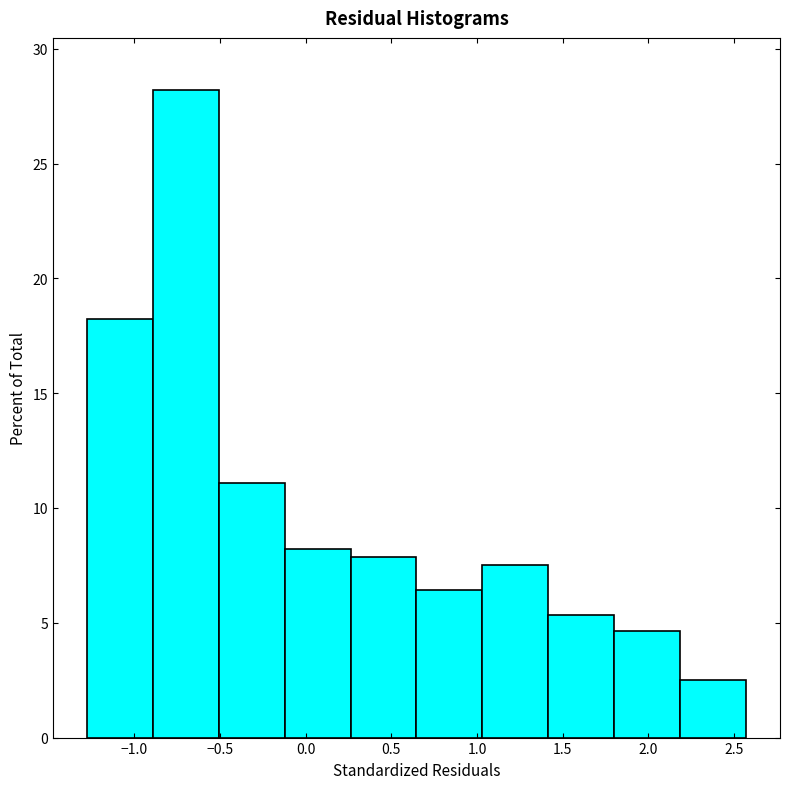

Reading left to right, list every bar in this chart as the range it spans on the x-axis followed by its height. Neither the bar edges nor the heights are printed on the chart, so give them approximately, as read against the axes.

-1.30 to -0.90: 18.0
-0.90 to -0.50: 28.0
-0.50 to -0.10: 11.0
-0.10 to 0.25: 8.0
0.25 to 0.65: 8.0
0.65 to 1.05: 6.5
1.05 to 1.40: 7.5
1.40 to 1.80: 5.5
1.80 to 2.20: 4.5
2.20 to 2.55: 2.5